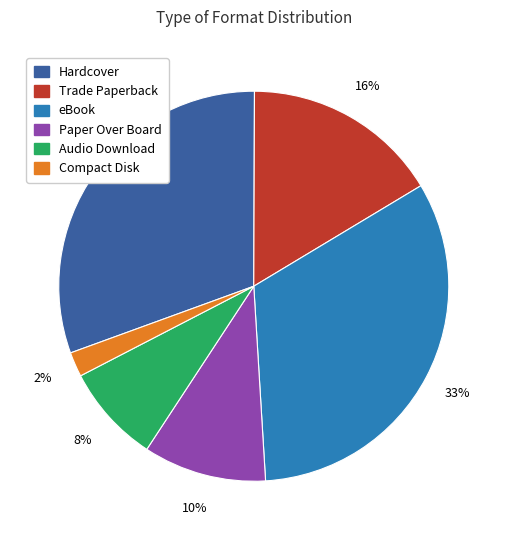

Does Hardcover represent more than half of the total?

No